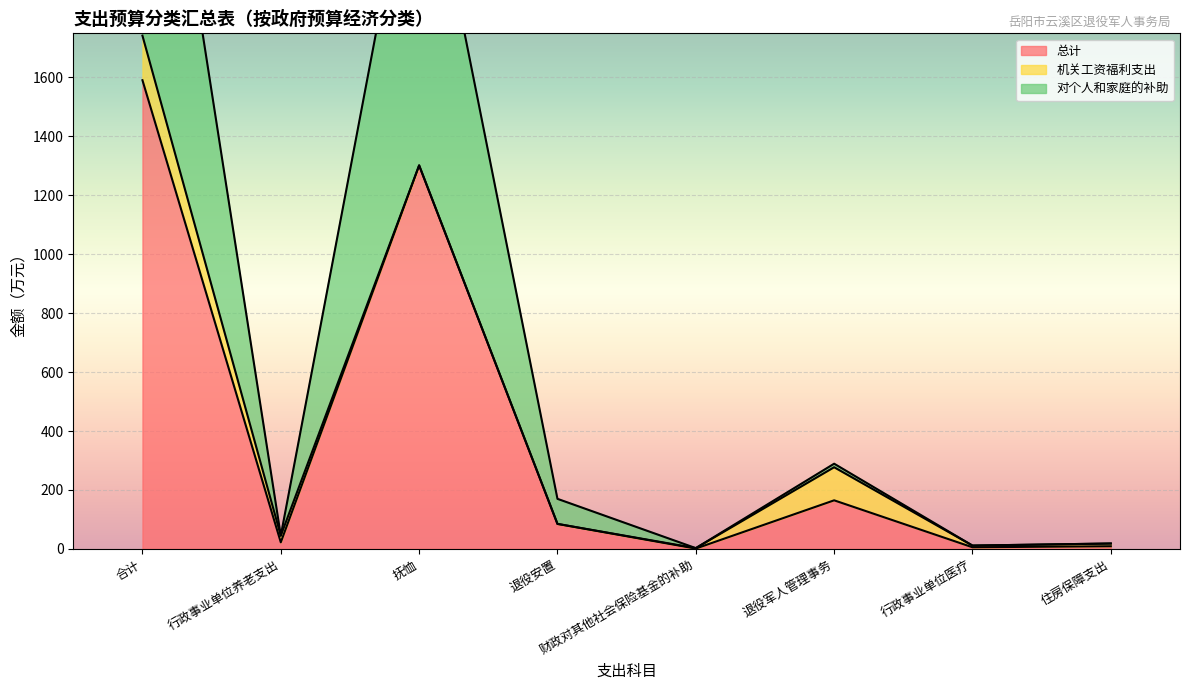

What is the sum of the 对个人和家庭的补助 values at 退役安置 and 抚恤?

2692.0